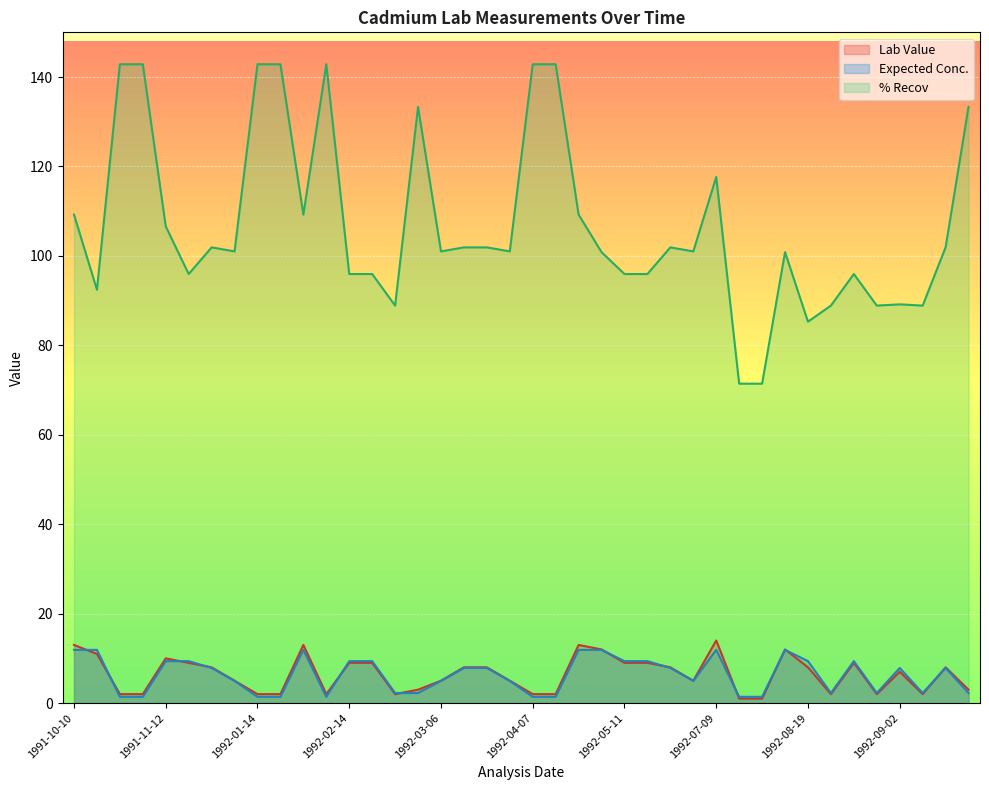

Rank the series at 1992-02-25 from highest to lowest value.

% Recov, Lab Value, Expected Conc.